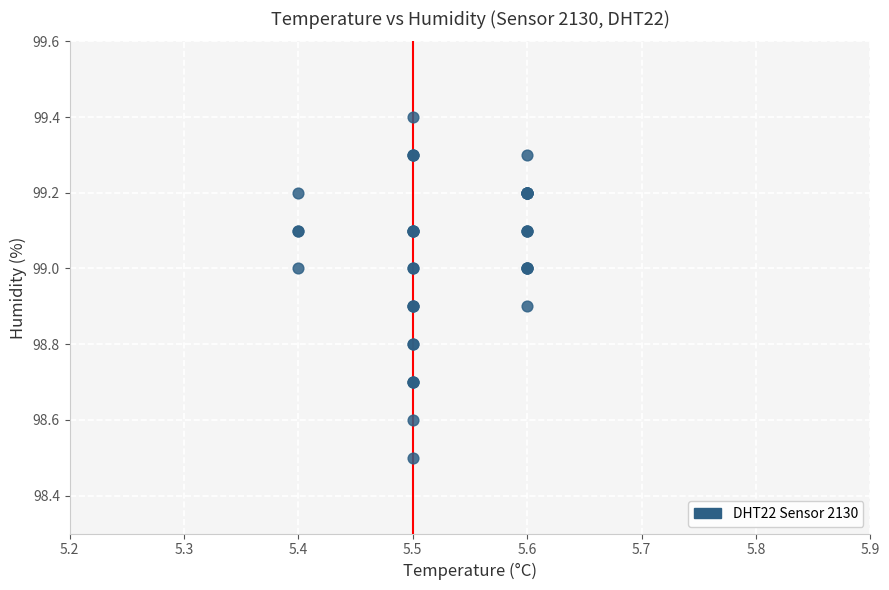

What Y value in the scatter plot is closest to 98?

98.5